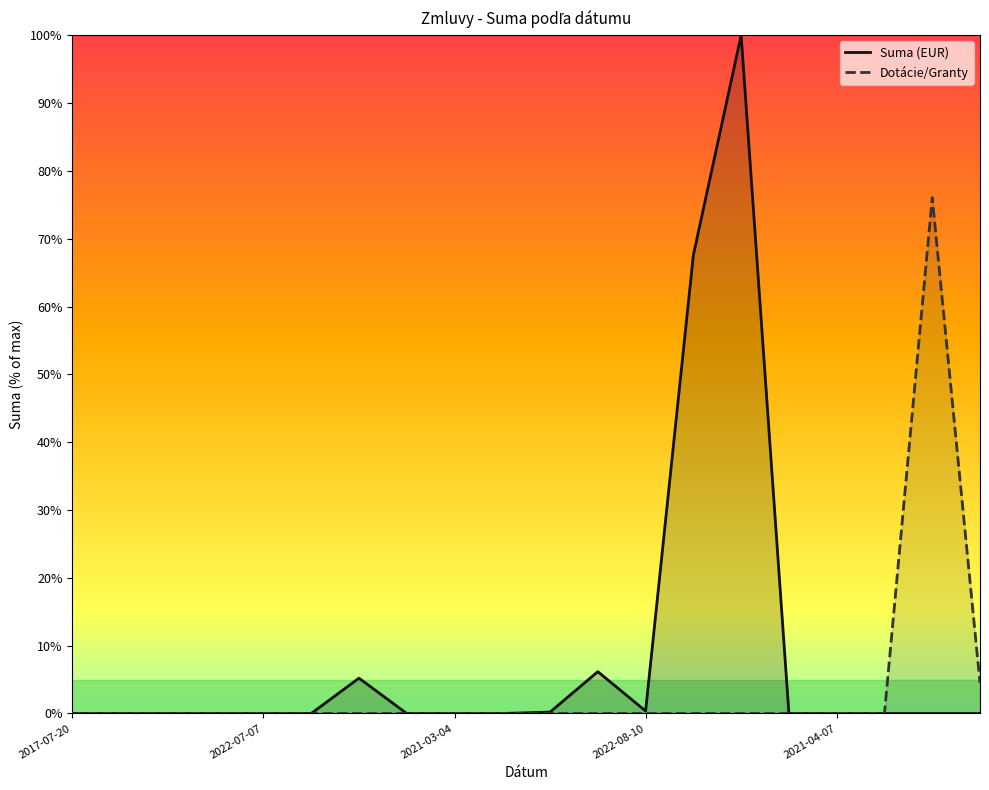

Which series has the largest total across all categories?

Suma (EUR)